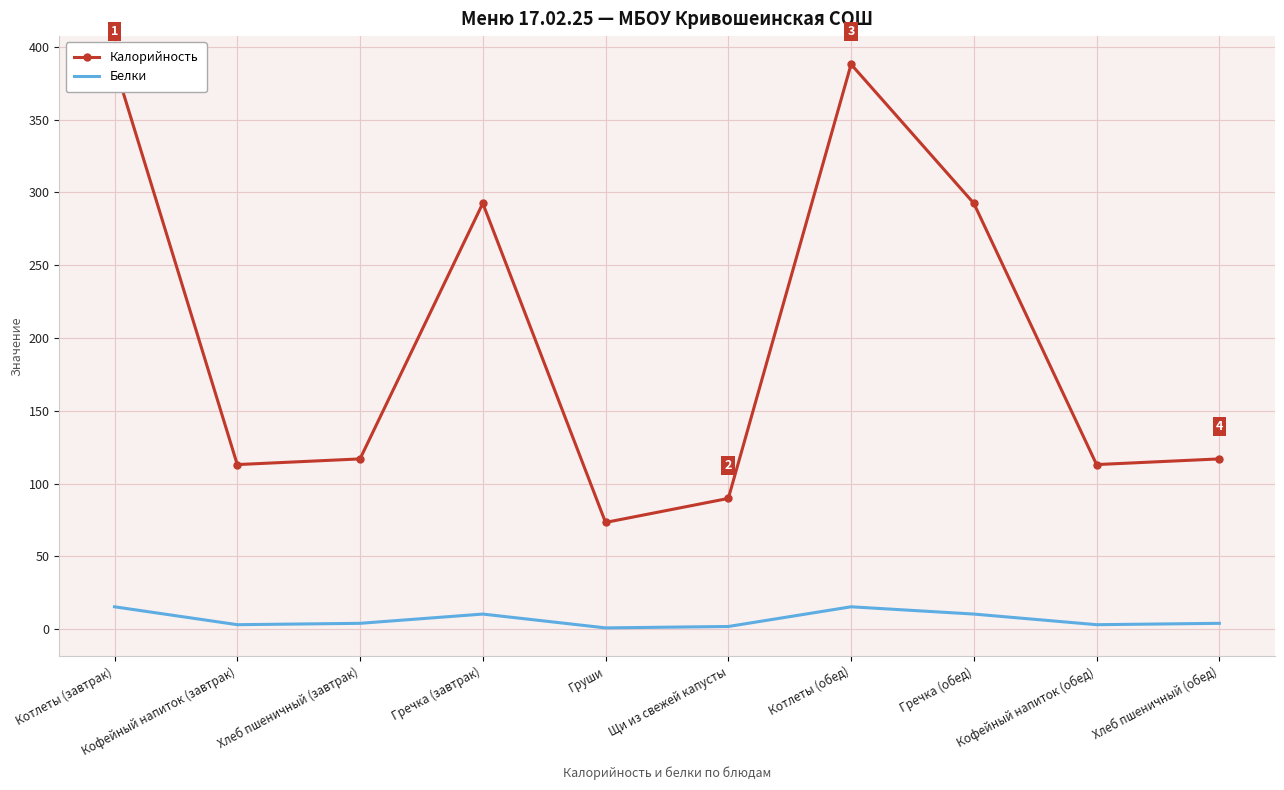

The value of Белки at Хлеб пшеничный (обед) is 3.9. True or false?

True